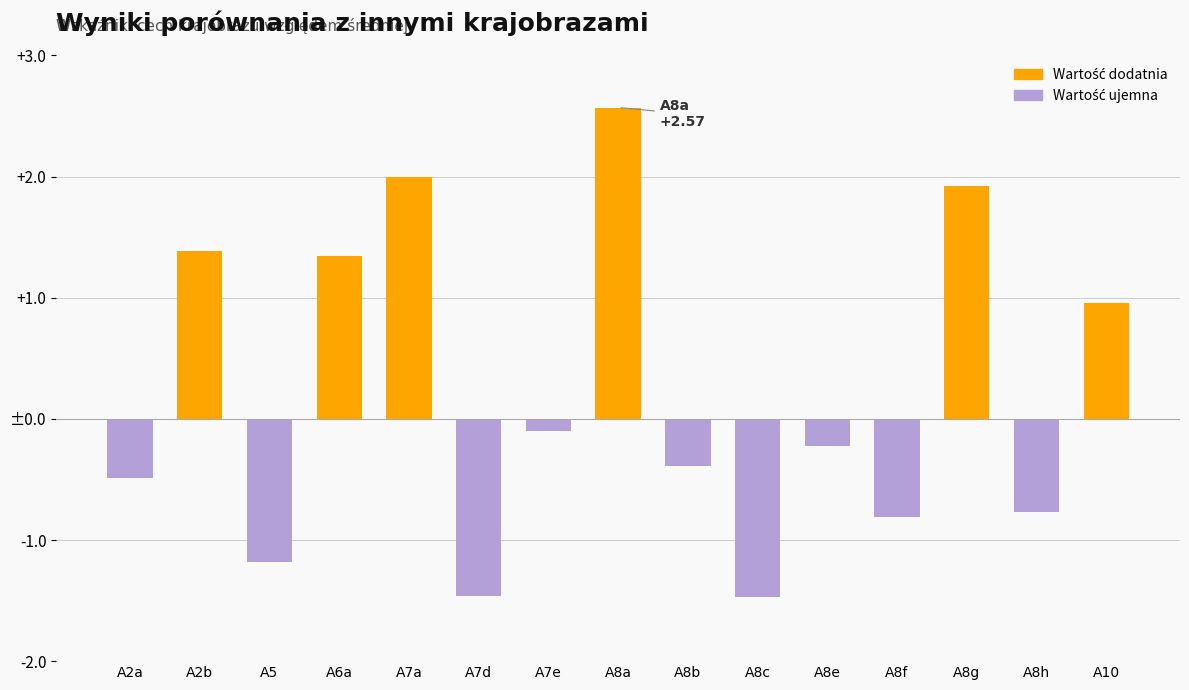

What is the total value across all series at A8c?

-1.5